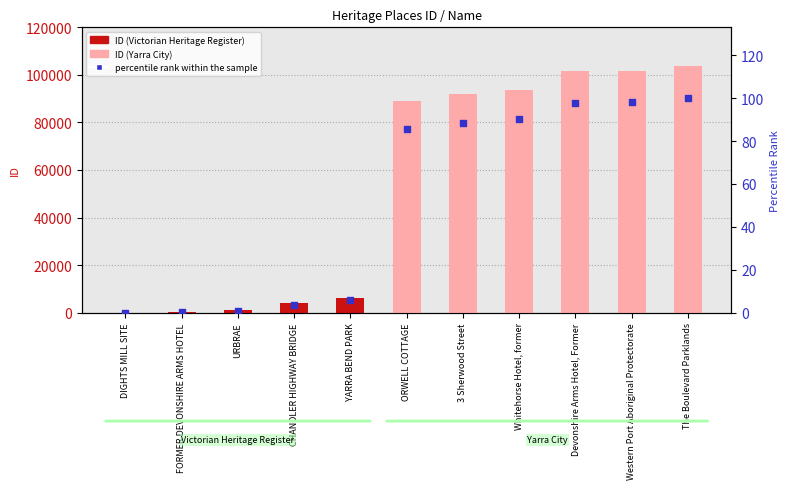

What is the total value across all series at ORWELL COTTAGE?

89037.6